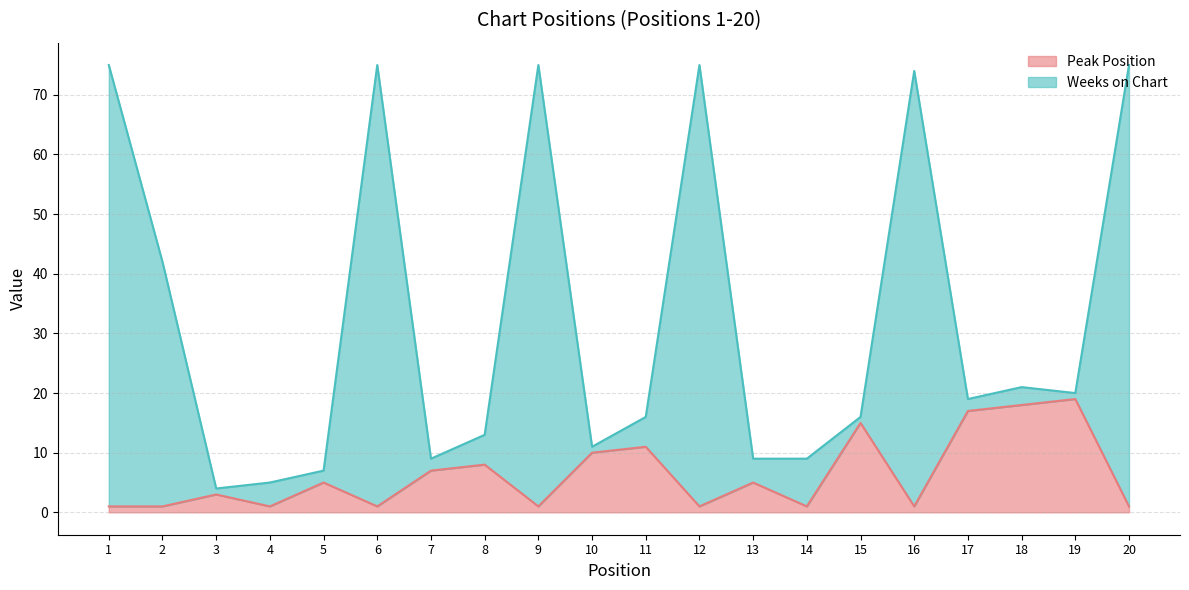

Rank the series by their maximum value, from lowest to highest.

Peak Position, Weeks on Chart